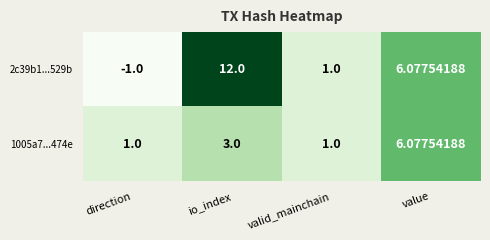

Is the value of 1005a7...474e at io_index greater than the value of 2c39b1...529b at valid_mainchain?

Yes